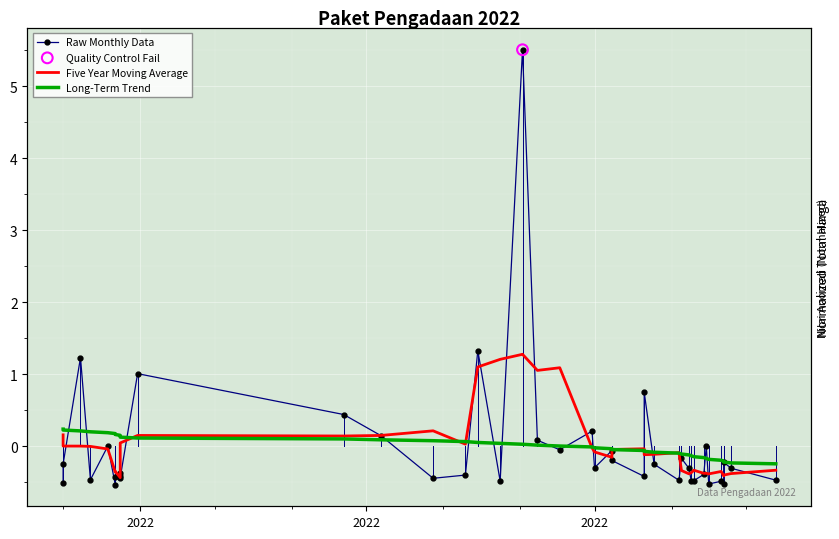

At how many categories does at least one series exceed 1?

7